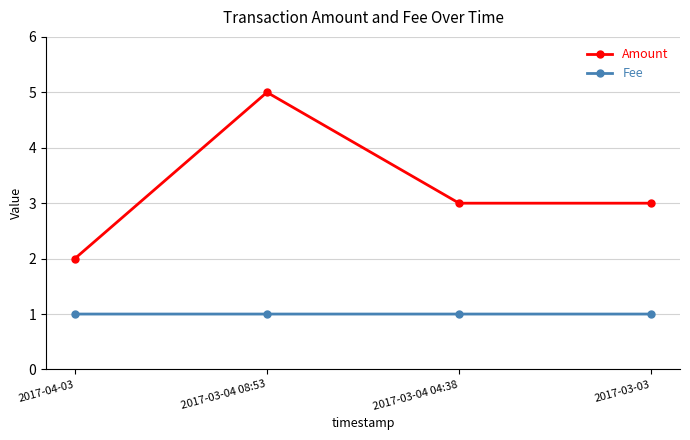

What is the maximum value for Fee?

1.0